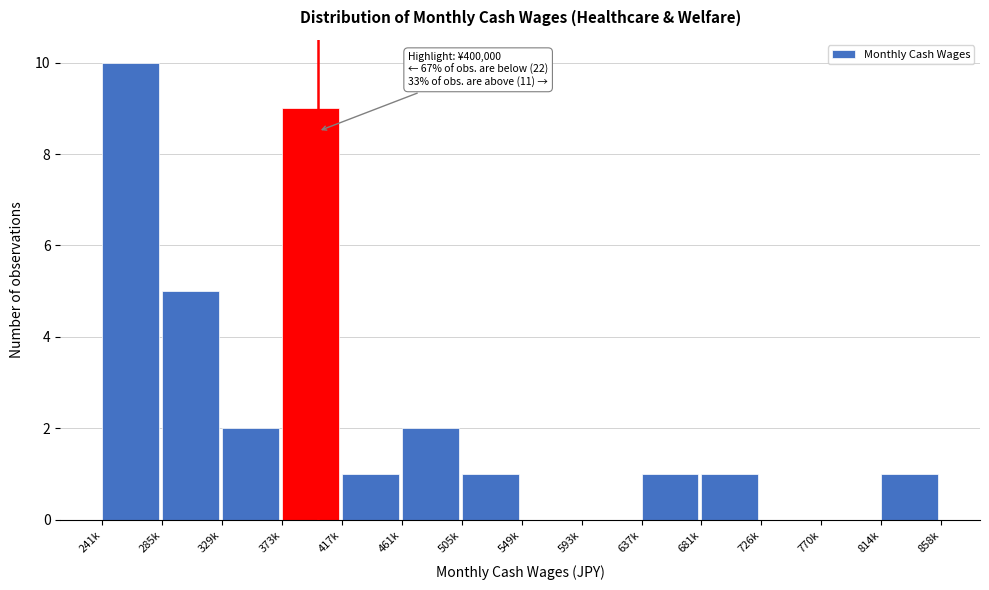

Reading left to right, what are all the values shown in this chart?

241k=10	285k=5	329k=2	373k=9	417k=1	461k=2	505k=1	549k=0	593k=0	637k=1	681k=1	726k=0	770k=0	814k=1